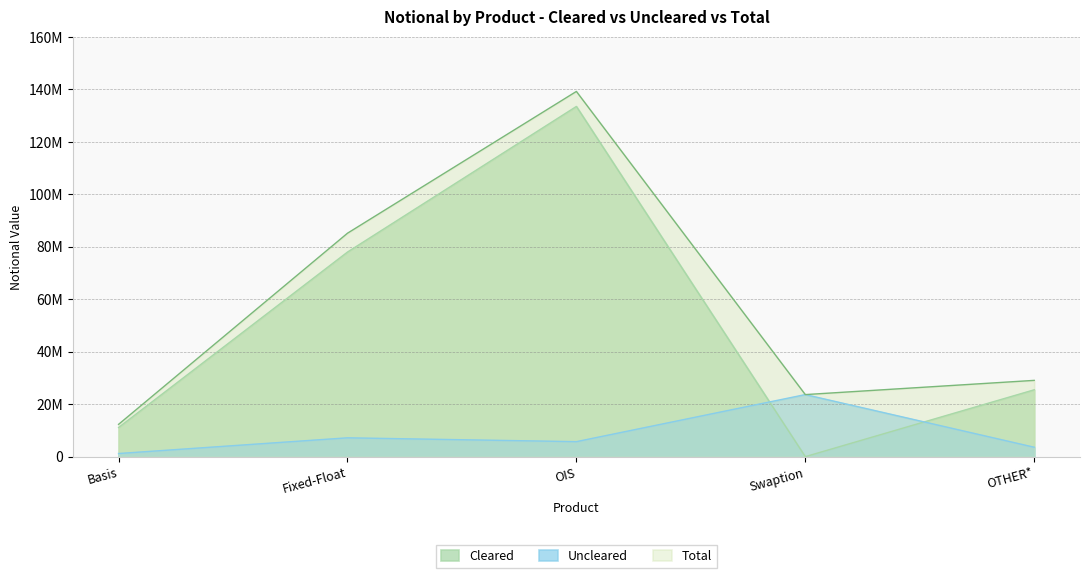

True or false: Total has a value of 23650163 at Swaption.

True